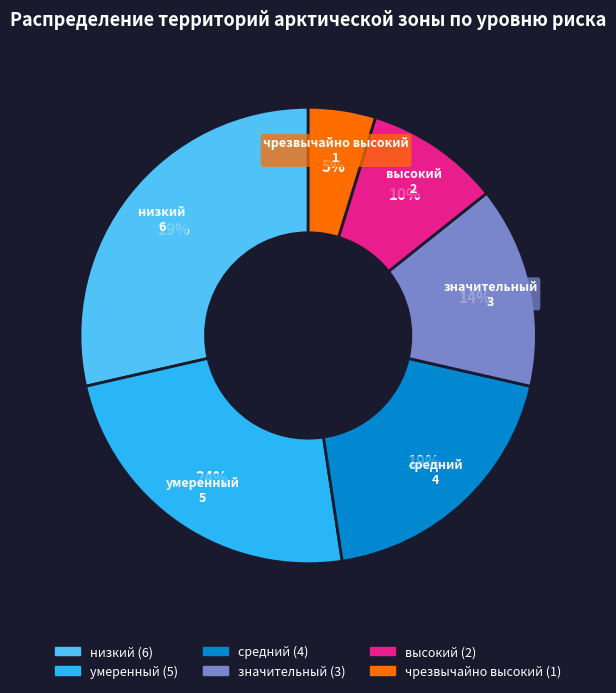

Which has a higher value, средний or чрезвычайно высокий?

средний